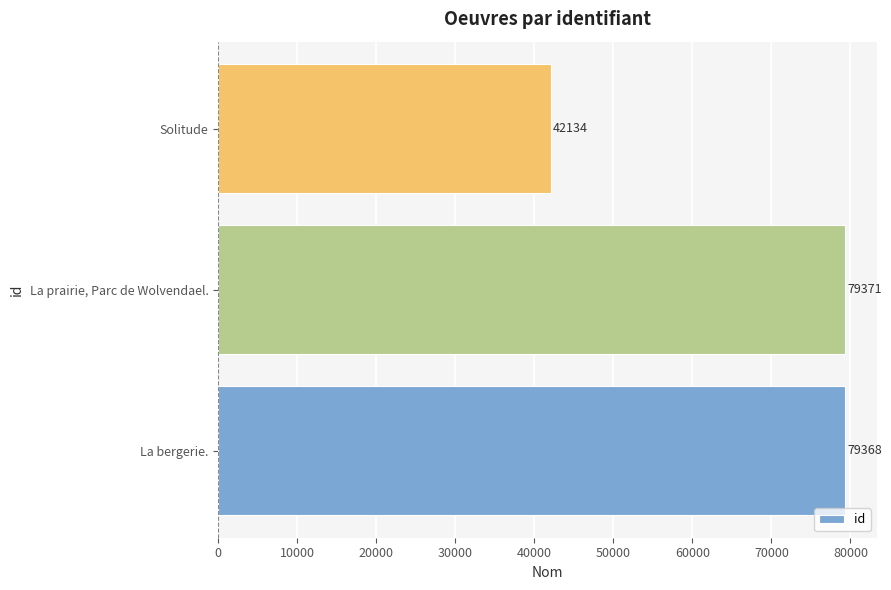

The value at La bergerie. is 79368. True or false?

True